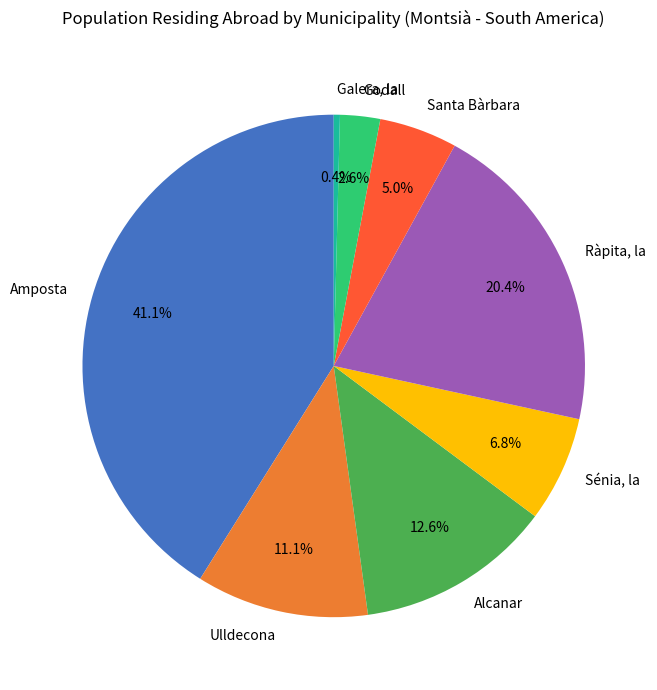

To the nearest percent, what portion does Amposta represent?

41%